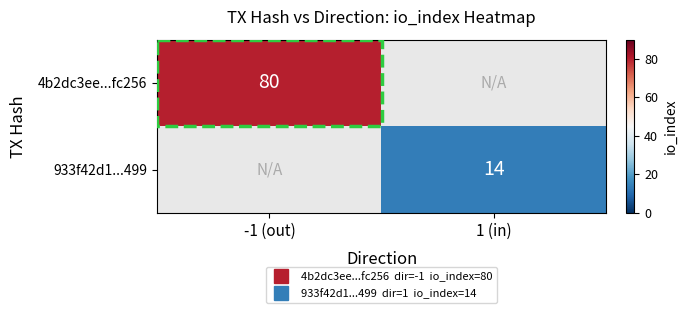

Which series has the widest spread of values?

4b2dc3ee...fc256